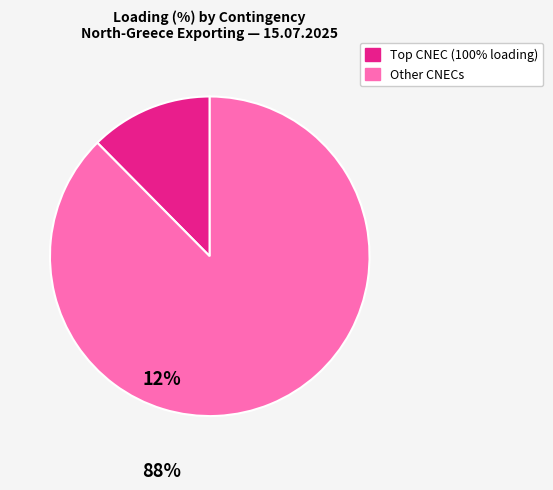

Is there any slice that represents more than half of the pie?

Yes